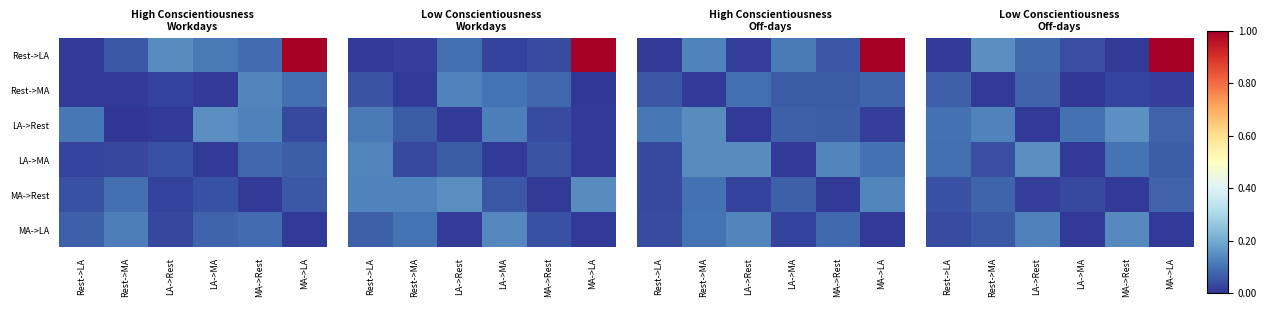

True or false: MA->LA has a value of 0.1 at Rest->LA.

False